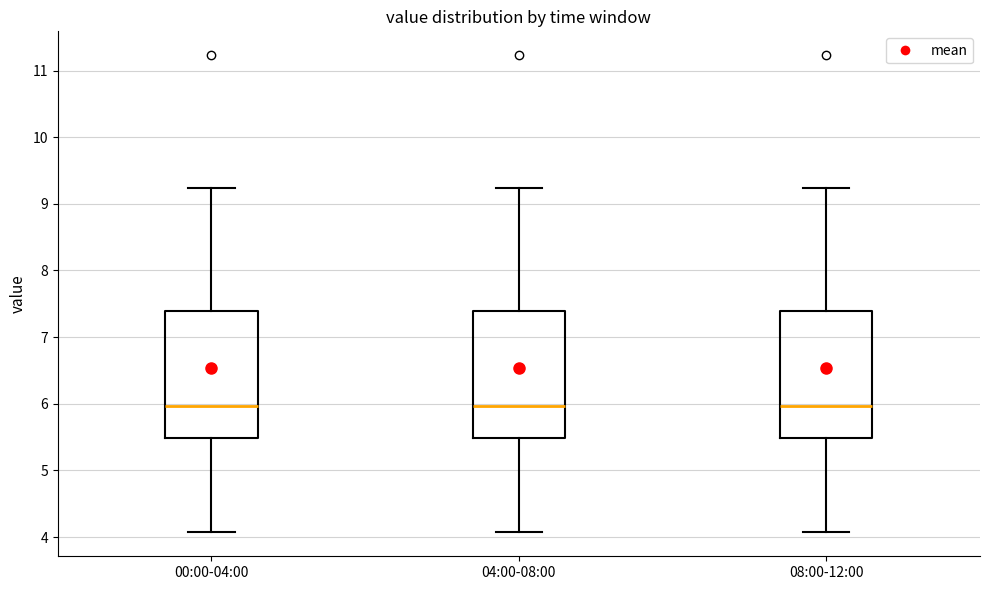

Reading left to right, transcribe this box plot: for each box, give where its median line is, the range the box spans, and where its two whiskers end, as read against the y-axis. The values are not printed on the chart, so give them approximately, as read against the axis.

00:00-04:00: median 6.0, box 5.5 to 7.4, whiskers 4.1 to 9.2
04:00-08:00: median 6.0, box 5.5 to 7.4, whiskers 4.1 to 9.2
08:00-12:00: median 6.0, box 5.5 to 7.4, whiskers 4.1 to 9.2